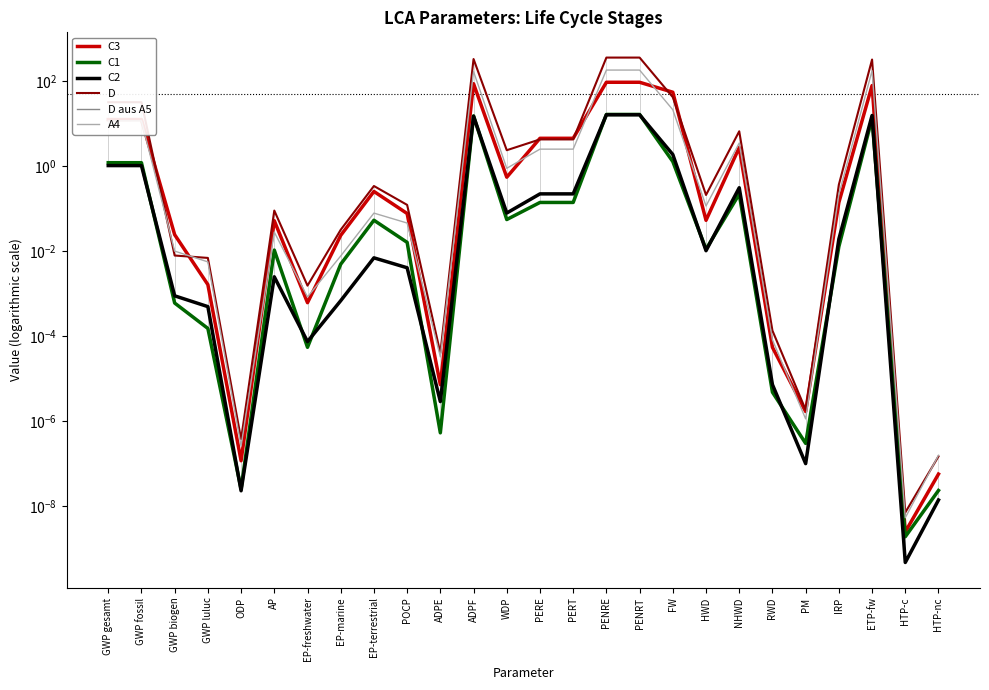

At how many categories does at least one series exceed 145?

4